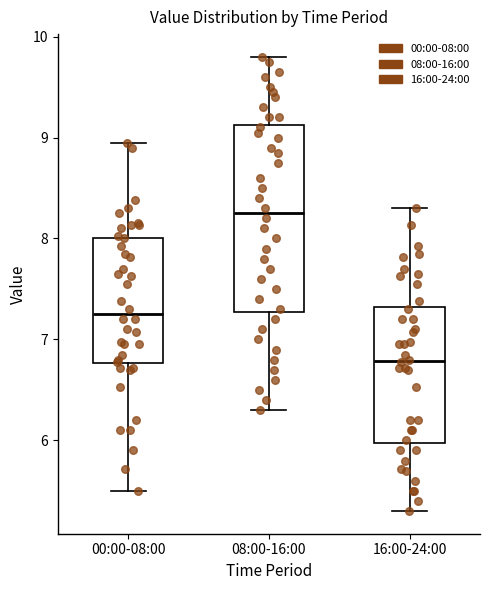

Which box has the lowest median line?

16:00-24:00